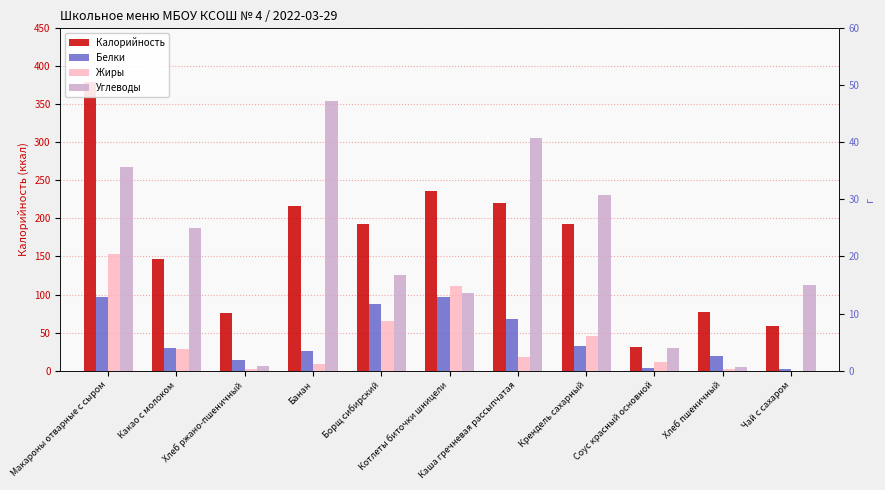

Rank the series at Хлеб пшеничный from highest to lowest value.

Калорийность, Белки, Углеводы, Жиры